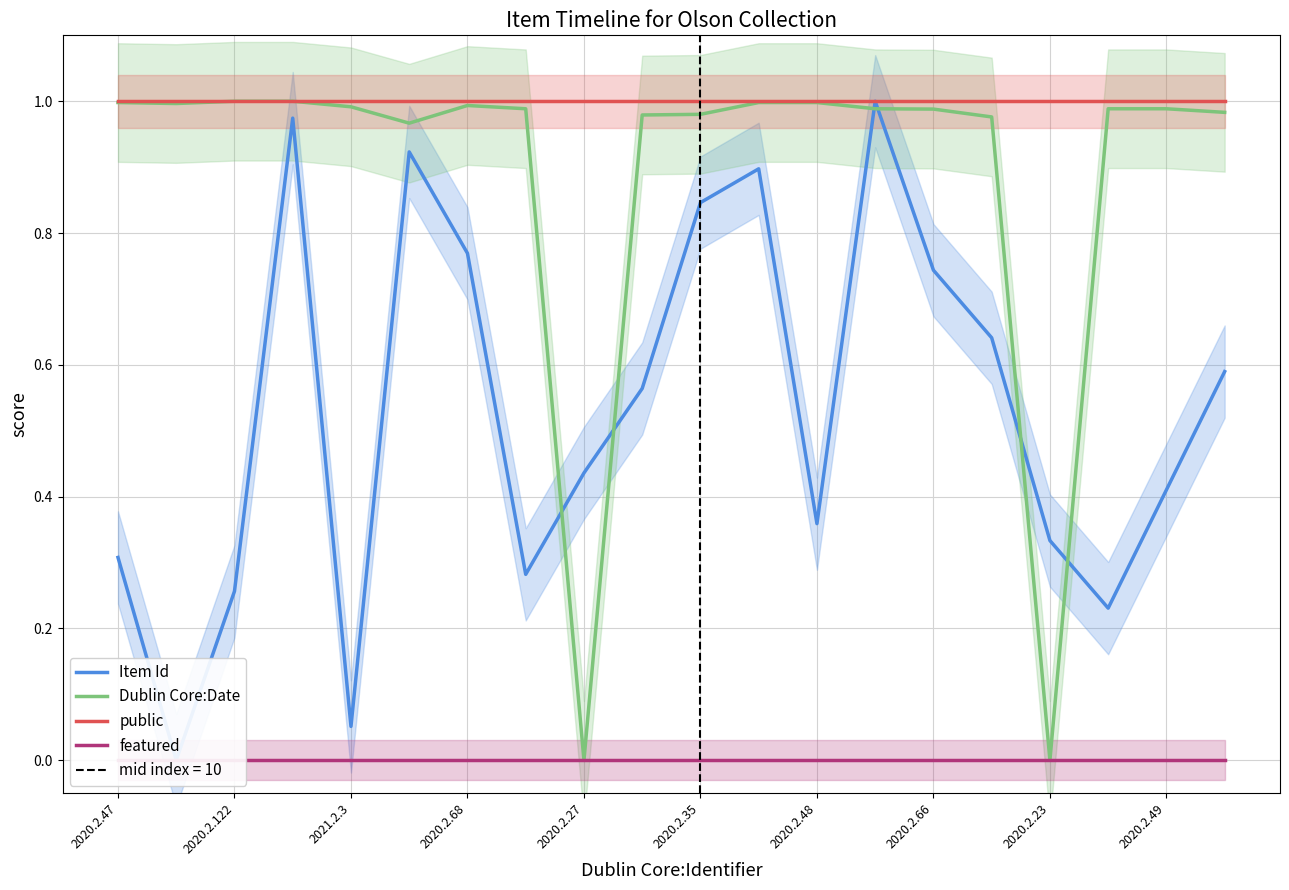

Which series has the widest spread of values?

Item Id